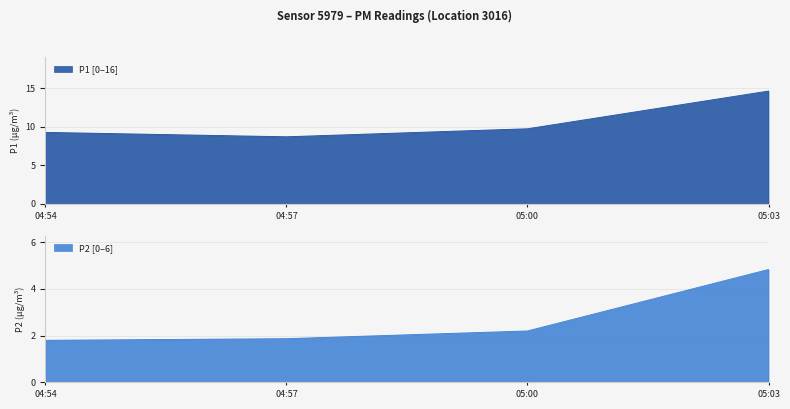

Rank the series by their average value, from lowest to highest.

P2, P1